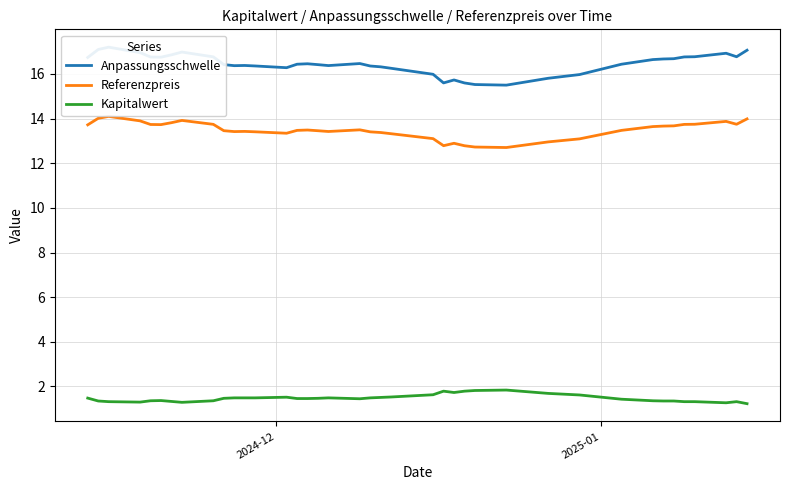

Reading left to right, what are all the values shown in this chart?

Anpassungsschwelle: 16.7	17.1	17.2	17.0	16.8	16.7	16.9	17.0	16.8	16.4	16.4	16.4	16.4	16.3	16.4	16.5	16.4	16.4	16.5	16.4	16.3	16.2	16.0	15.6	15.7	15.6	15.5	15.5	15.8	16.0	16.4	16.6	16.7	16.7	16.8	16.8	16.9	16.8	17.1
Referenzpreis: 13.7	14.0	14.1	13.9	13.7	13.7	13.8	13.9	13.7	13.5	13.4	13.4	13.4	13.3	13.5	13.5	13.5	13.4	13.5	13.4	13.4	13.3	13.1	12.8	12.9	12.8	12.7	12.7	13.0	13.1	13.5	13.6	13.7	13.7	13.7	13.7	13.9	13.7	14.0
Kapitalwert: 1.5	1.4	1.3	1.3	1.4	1.4	1.3	1.3	1.4	1.5	1.5	1.5	1.5	1.5	1.5	1.5	1.5	1.5	1.4	1.5	1.5	1.5	1.6	1.8	1.7	1.8	1.8	1.8	1.7	1.6	1.4	1.4	1.4	1.4	1.3	1.3	1.3	1.3	1.2